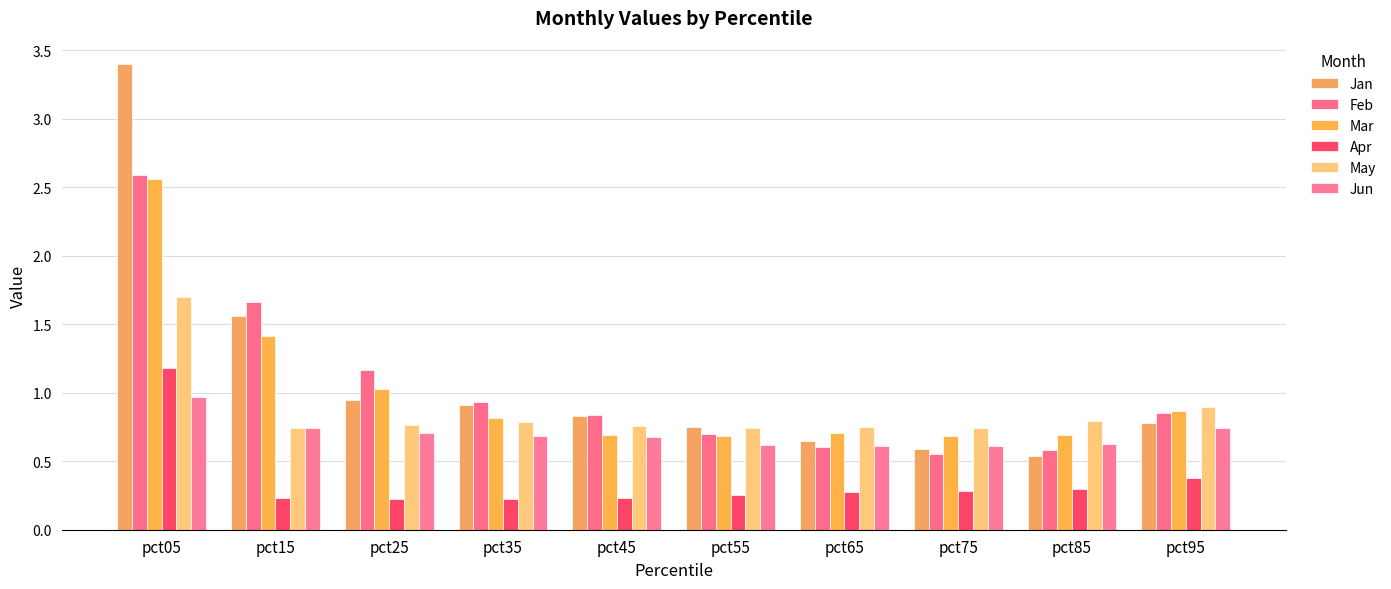

What are all the series names shown in the legend?

Jan, Feb, Mar, Apr, May, Jun